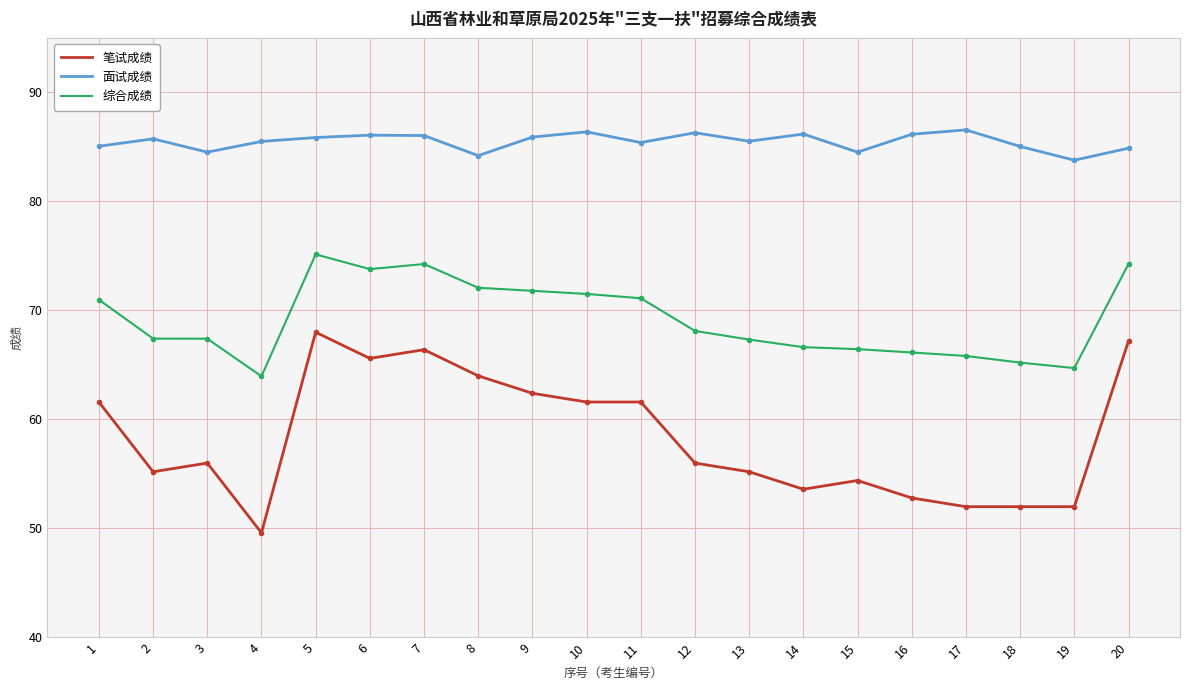

What is the difference between the second highest and minimum values in the 笔试成绩 series?

17.6